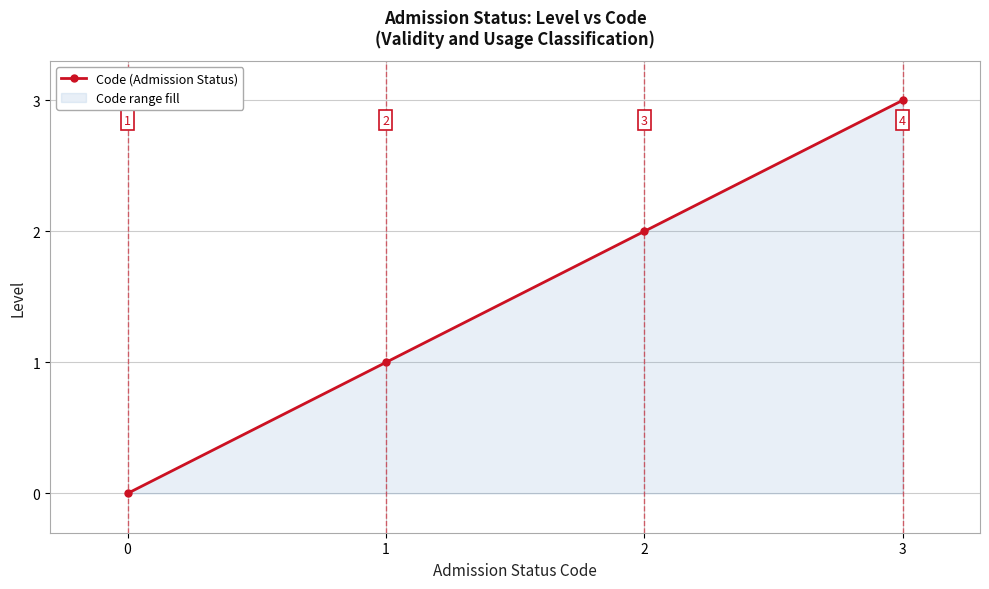

List the labels in order of value, smallest first.

0, 1, 2, 3